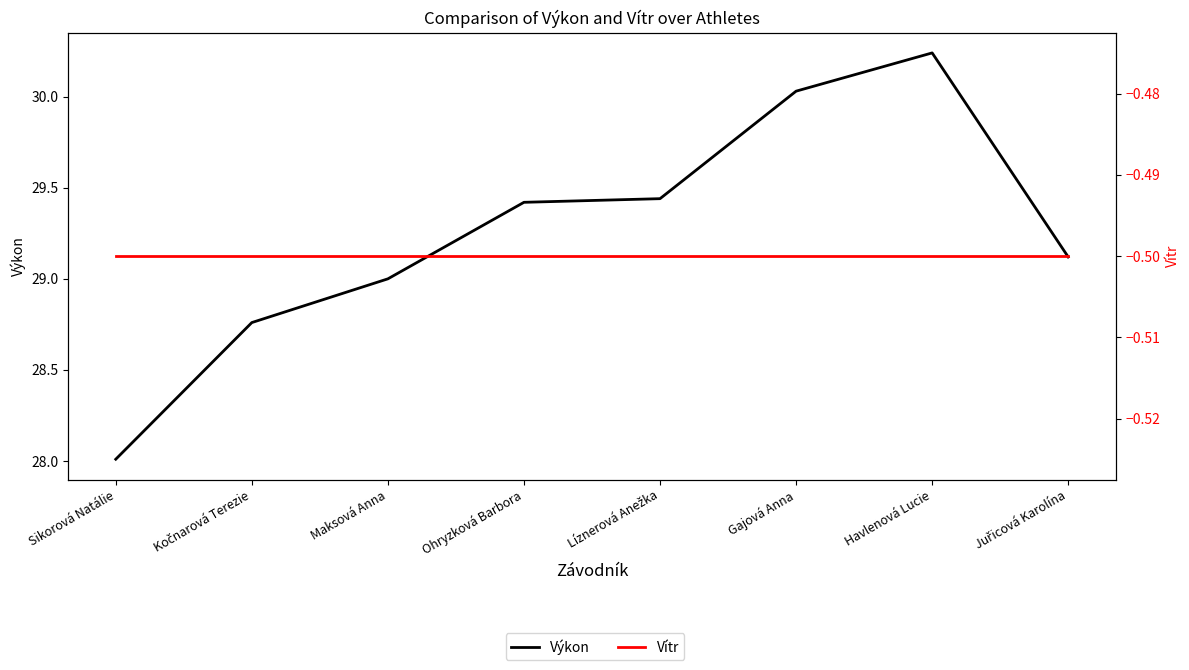

At which category does Výkon reach its first local peak?

Havlenová Lucie